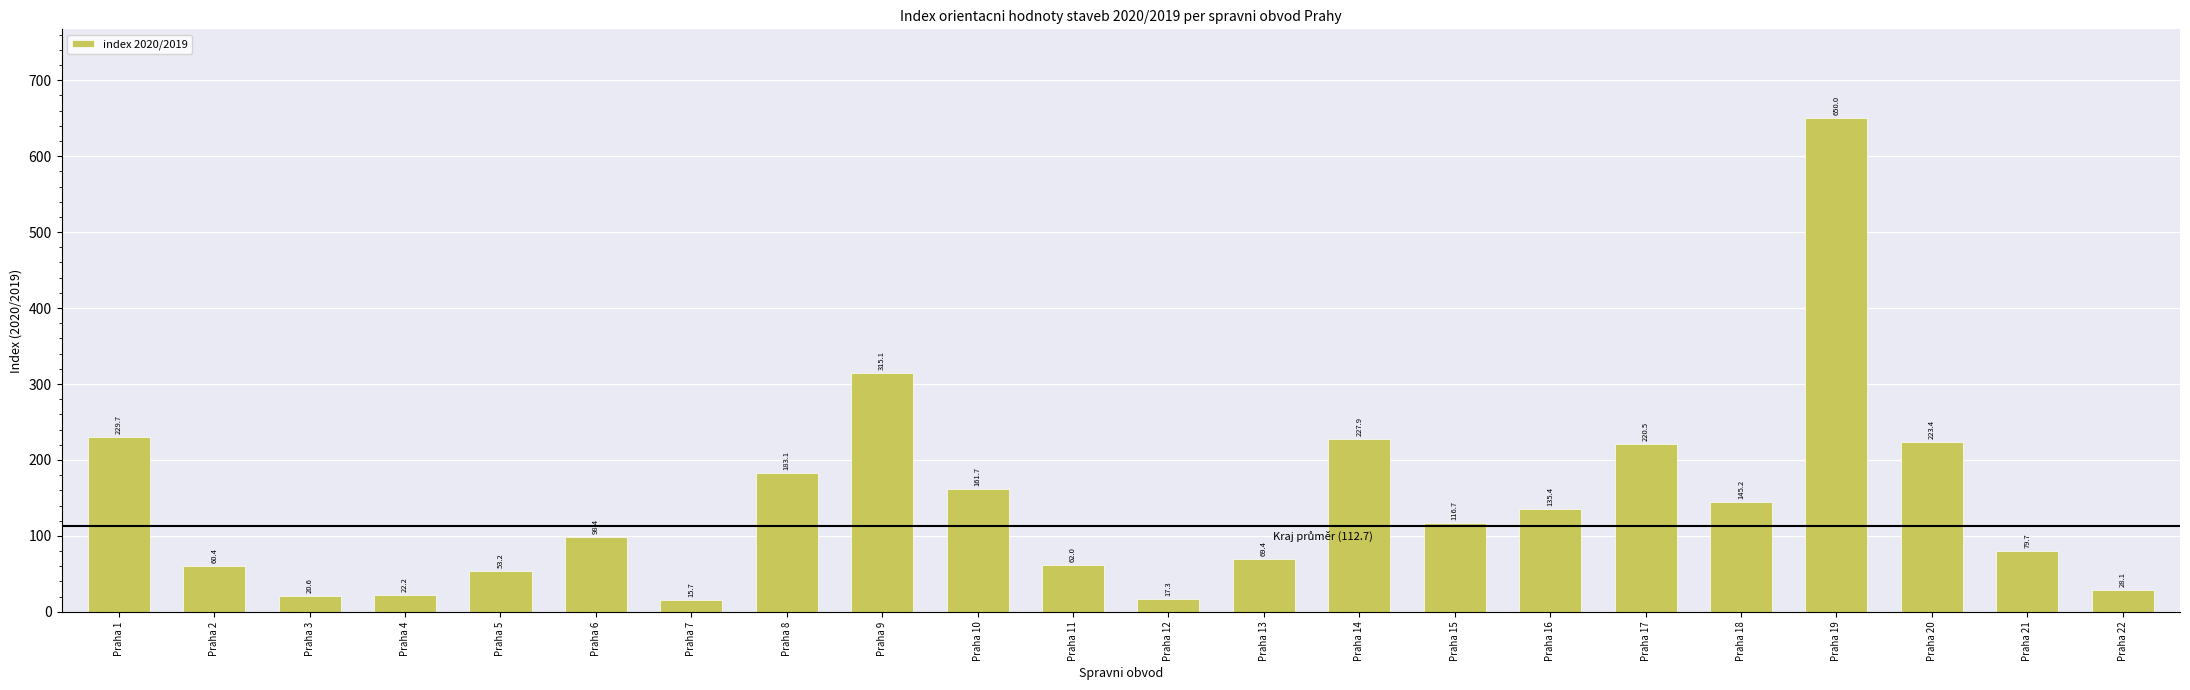

List the labels in order of value, largest first.

Praha 19, Praha 9, Praha 1, Praha 14, Praha 20, Praha 17, Praha 8, Praha 10, Praha 18, Praha 16, Praha 15, Praha 6, Praha 21, Praha 13, Praha 11, Praha 2, Praha 5, Praha 22, Praha 4, Praha 3, Praha 12, Praha 7